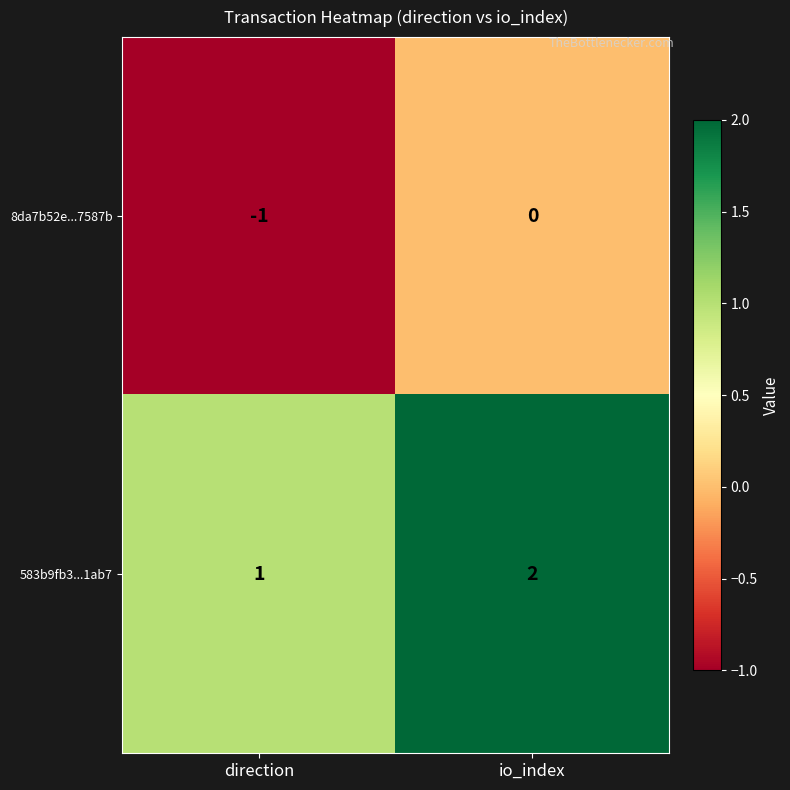

Which label corresponds to the smallest value in the chart?

direction